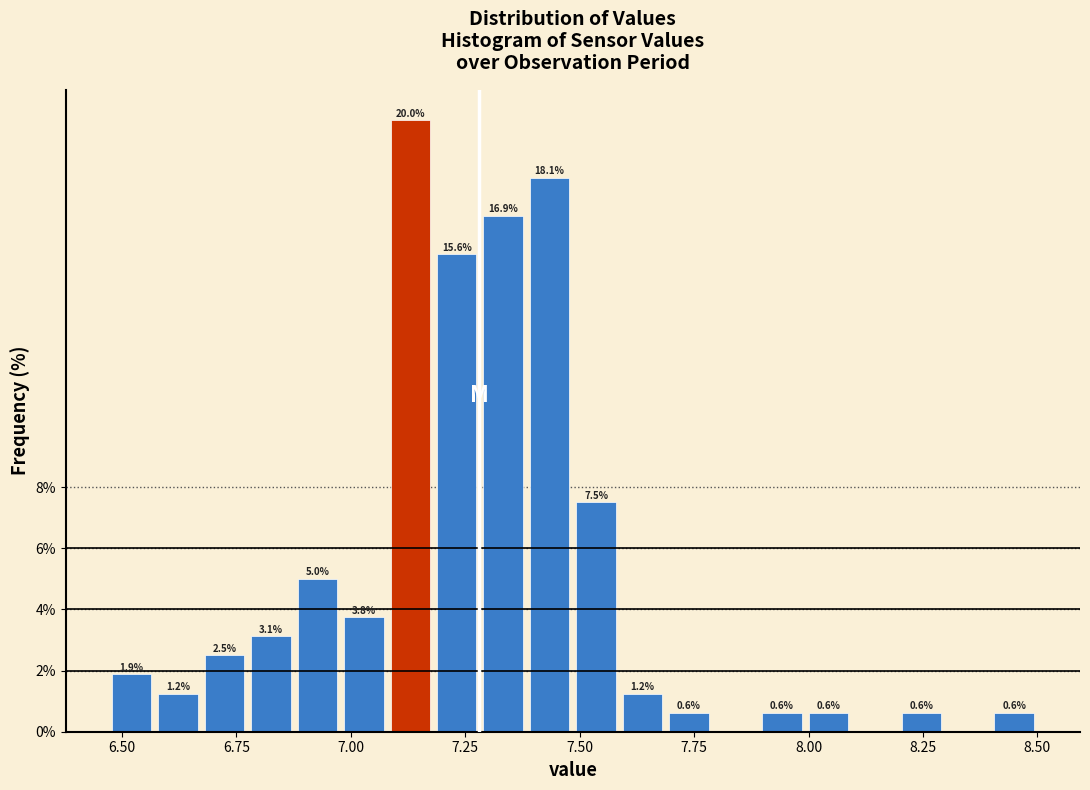

Around what value on the x-axis is the tallest bar? Give the approximate position of its centre, as read against the axis.

7.15